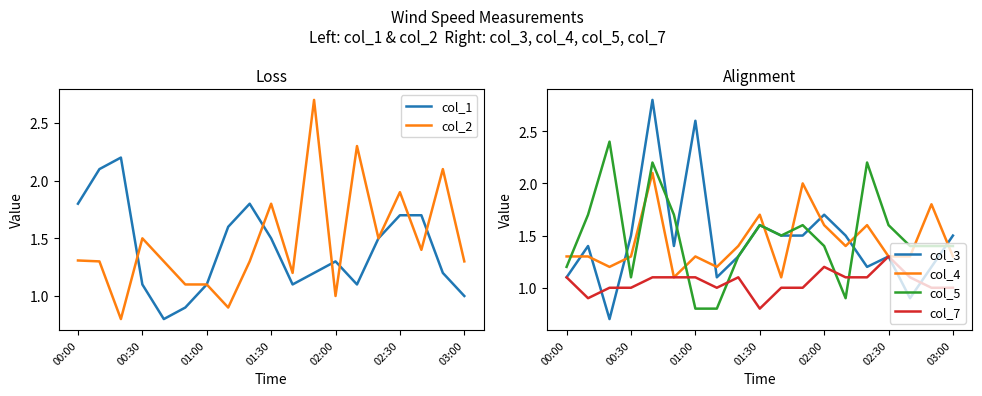

How many values in the col_2 series are below 1?

2